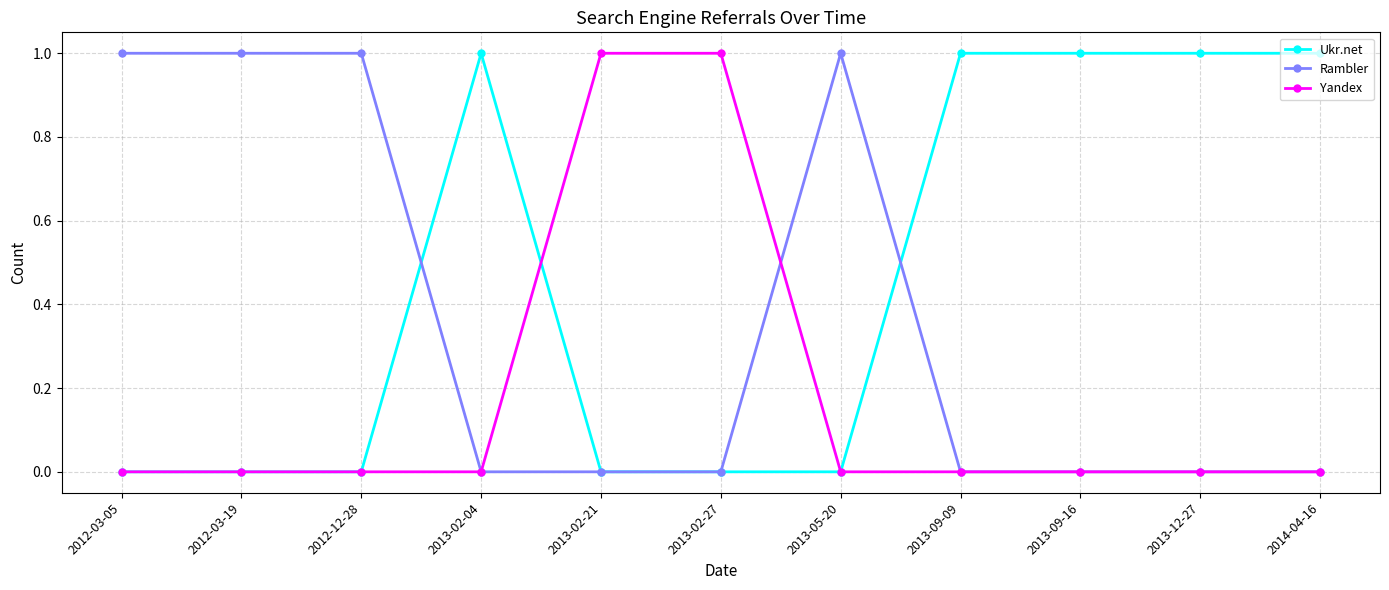

Rank the series by their average value, from lowest to highest.

Yandex, Rambler, Ukr.net